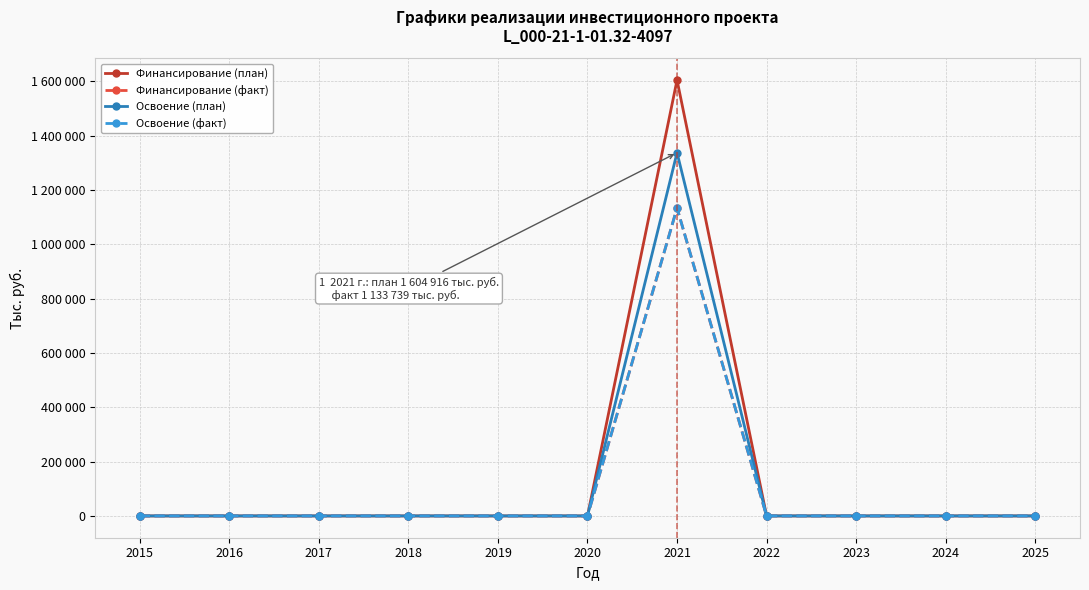

Which series has the largest range (max minus min)?

Финансирование (план)